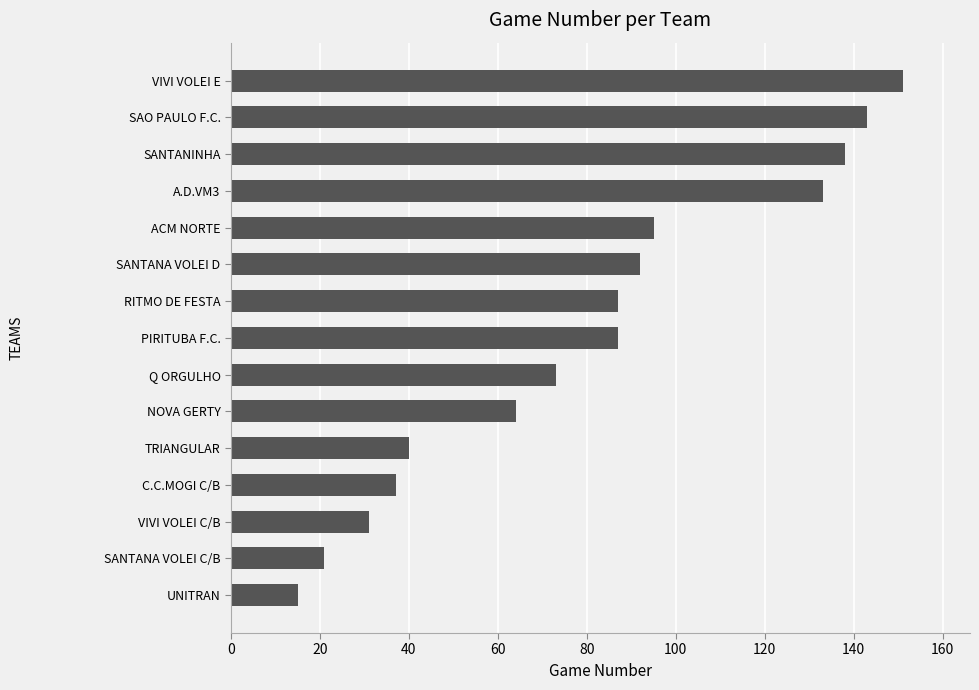

At which category does the chart reach its peak across all series?

VIVI VOLEI E